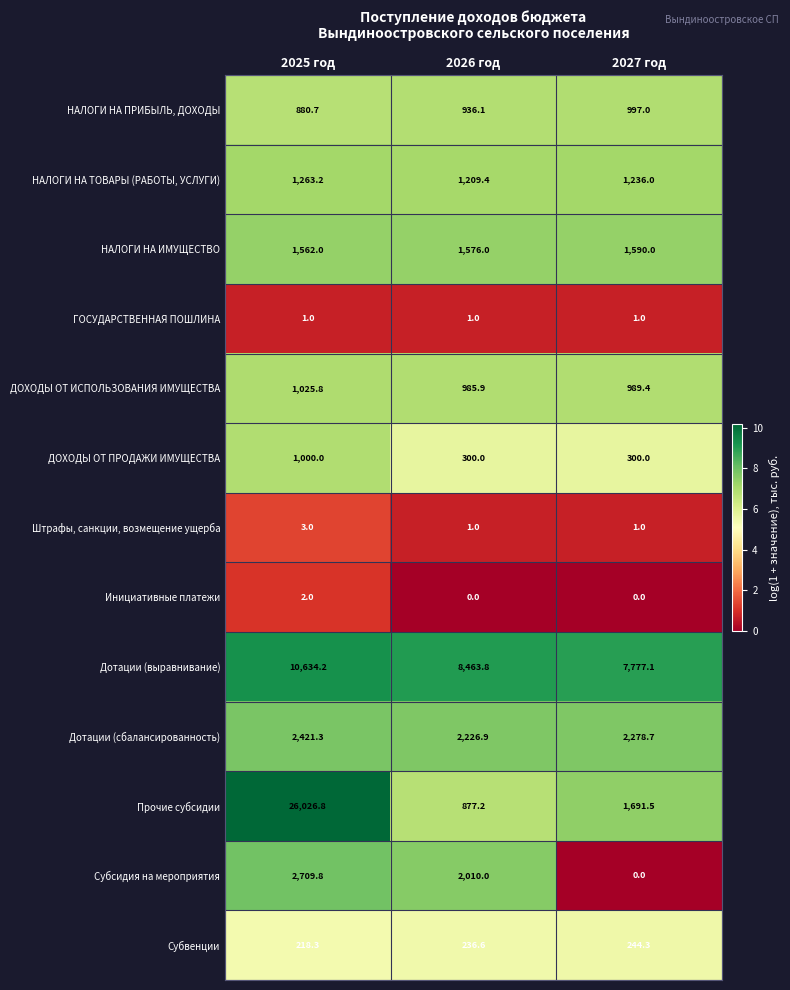

What is the spread (max minus min) of values at 2025 год?

26025.8